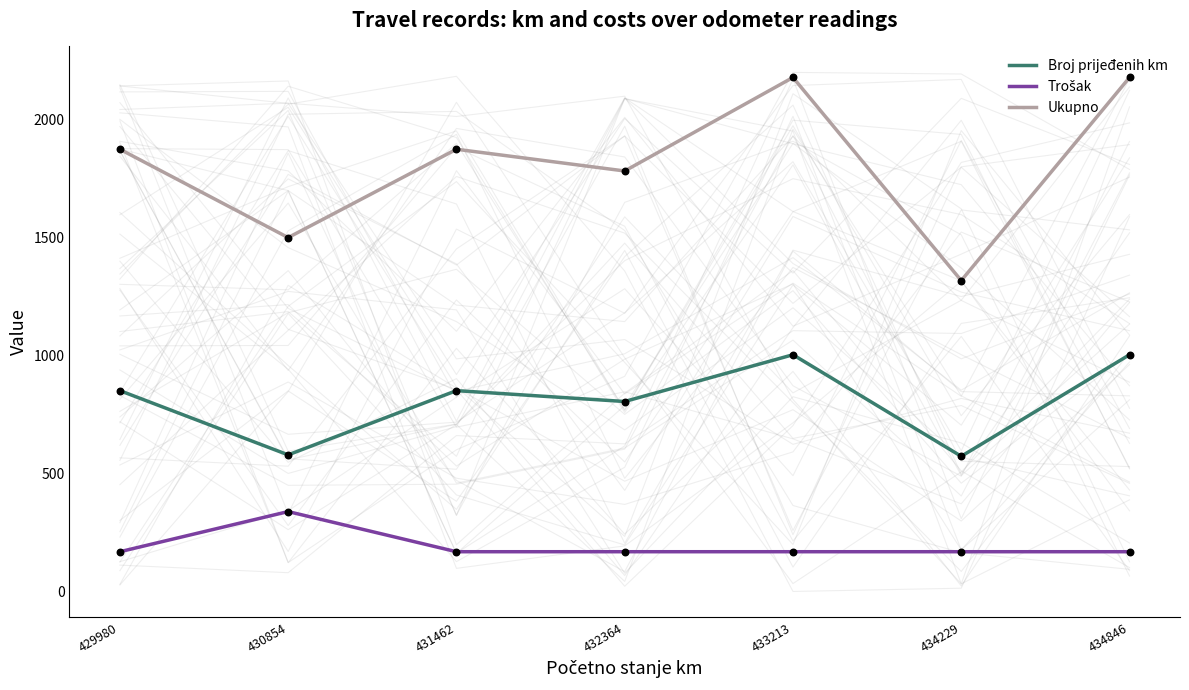

What is the total value across all series at 431462?

2896